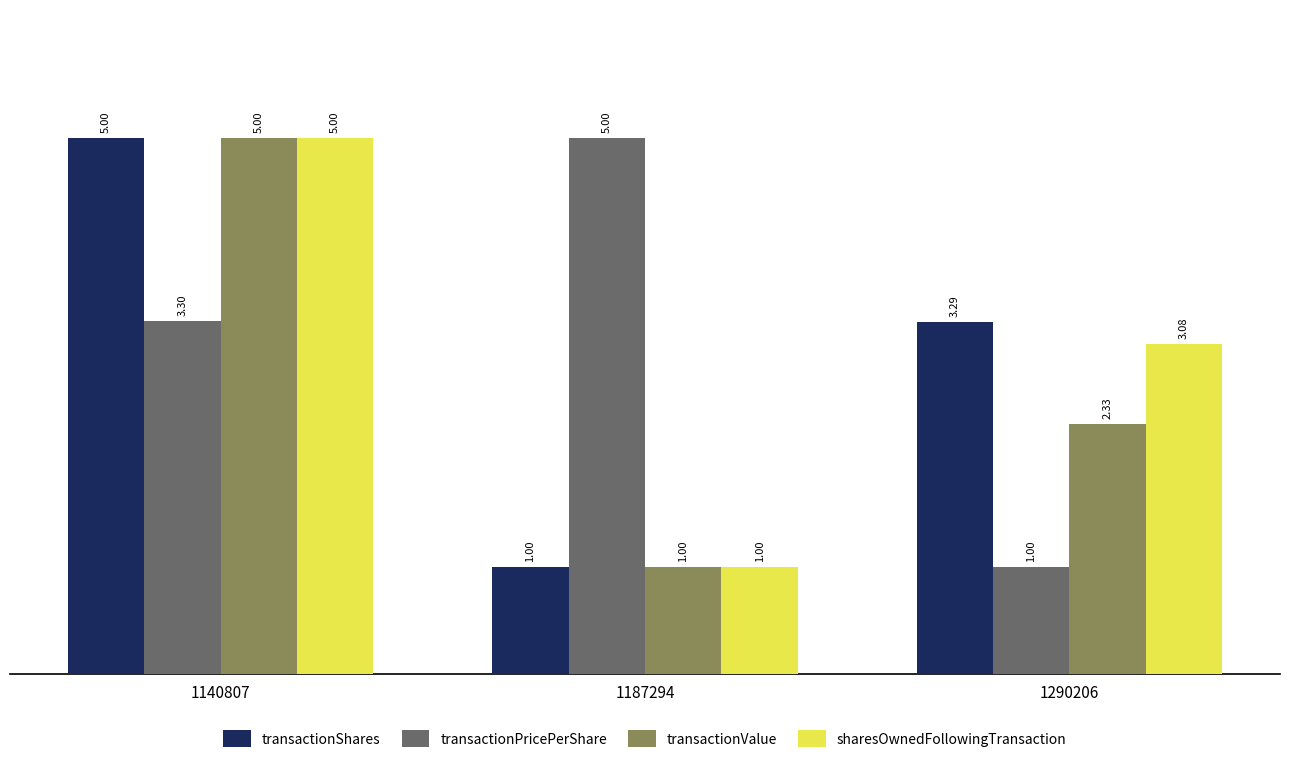

What is the value of the transactionPricePerShare bar at the 1st from the left?

3.3